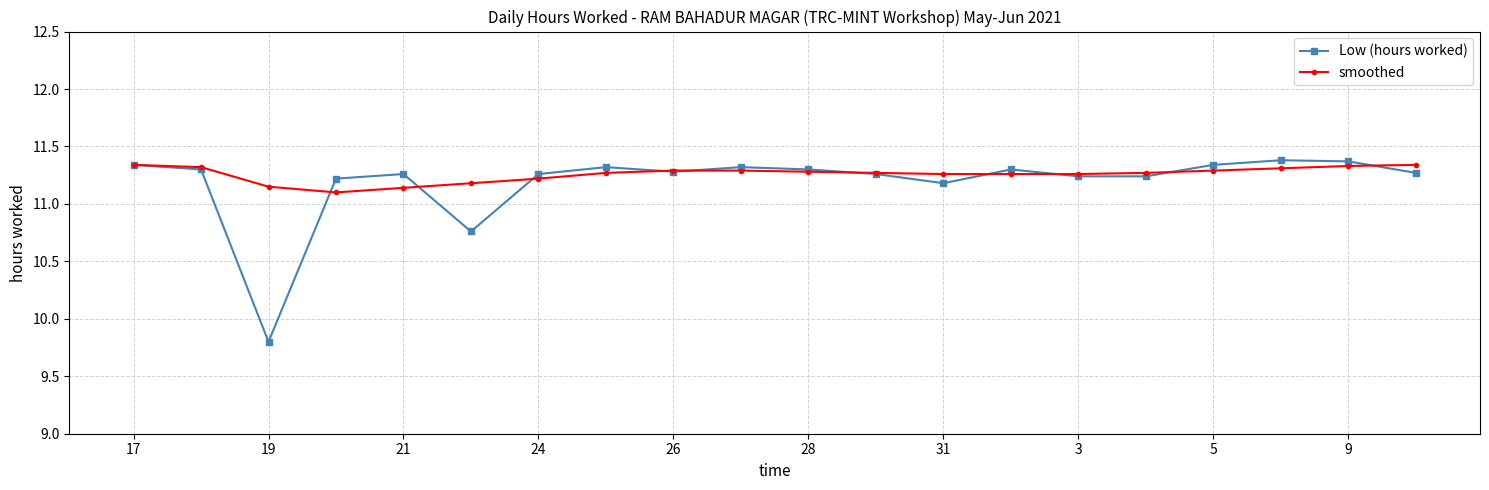

What is the maximum value shown in the chart?

11.4